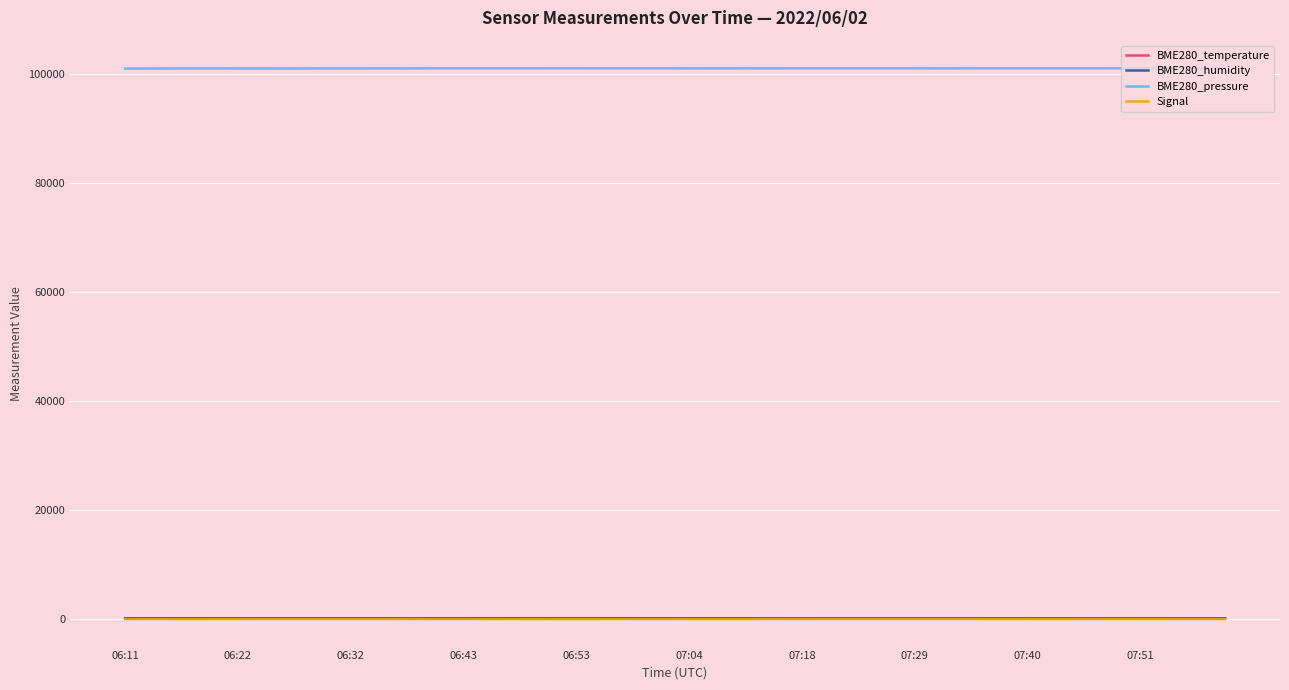

Which series has the largest total across all categories?

BME280_pressure